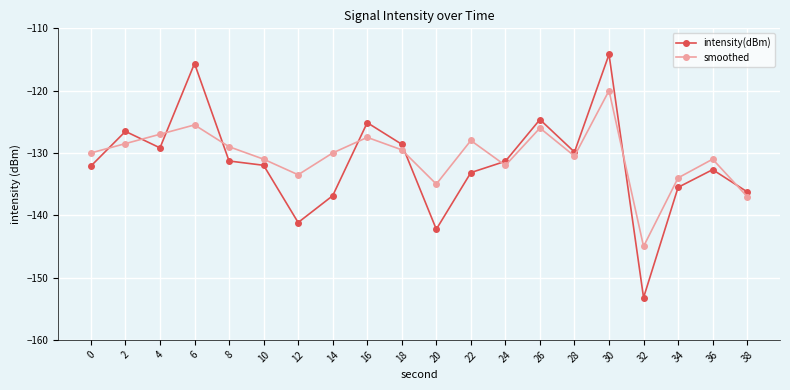

Which series changed the most between 18 and 36?

intensity(dBm)